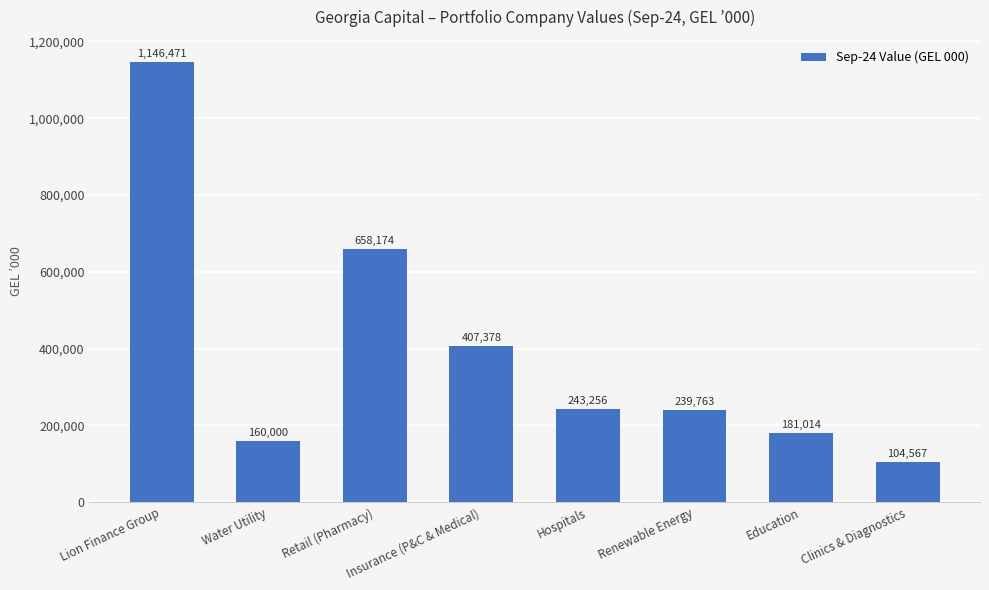

Between Water Utility and Lion Finance Group, which is larger?

Lion Finance Group